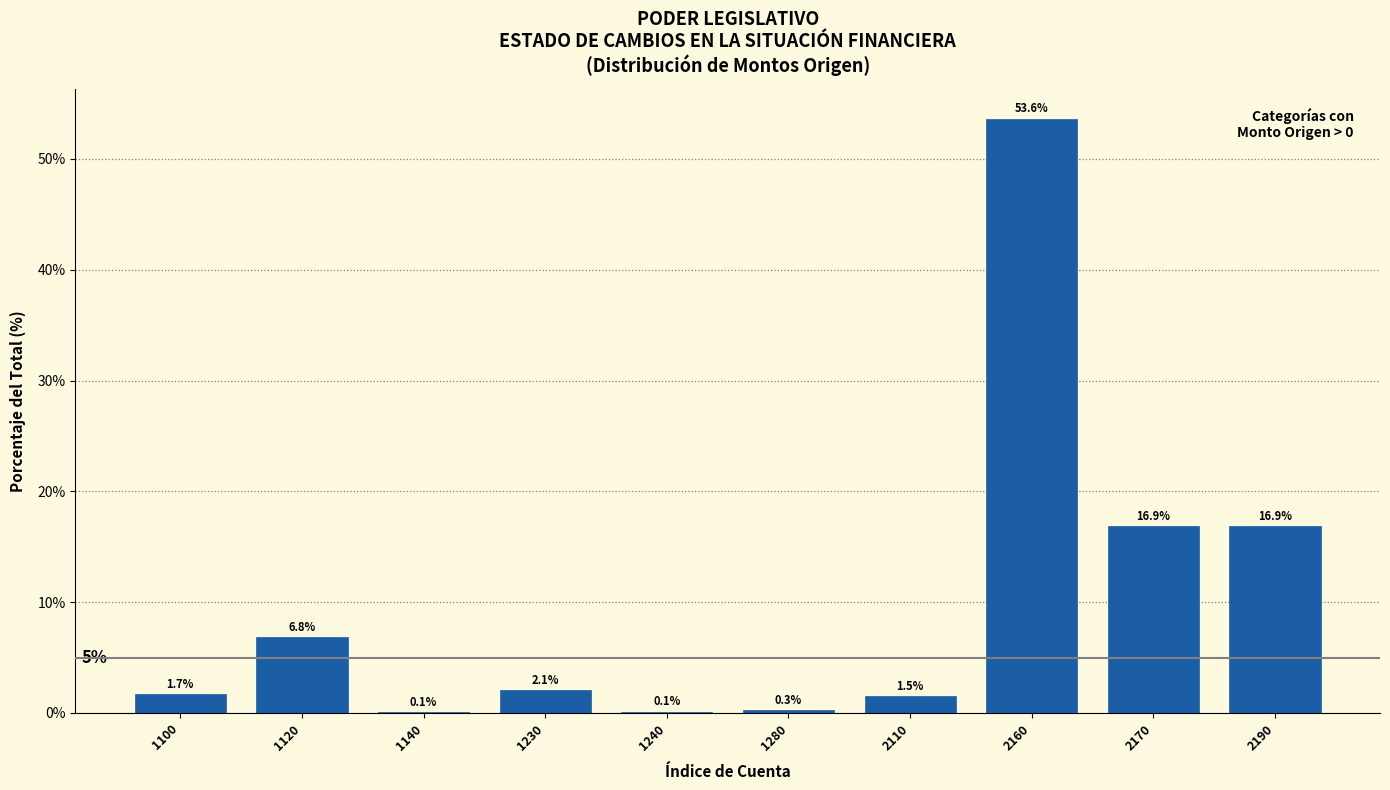

Reading right to left, what are all the values shown in this chart?

2190=16.9	2170=16.9	2160=53.6	2110=1.5	1280=0.3	1240=0.1	1230=2.1	1140=0.1	1120=6.8	1100=1.7